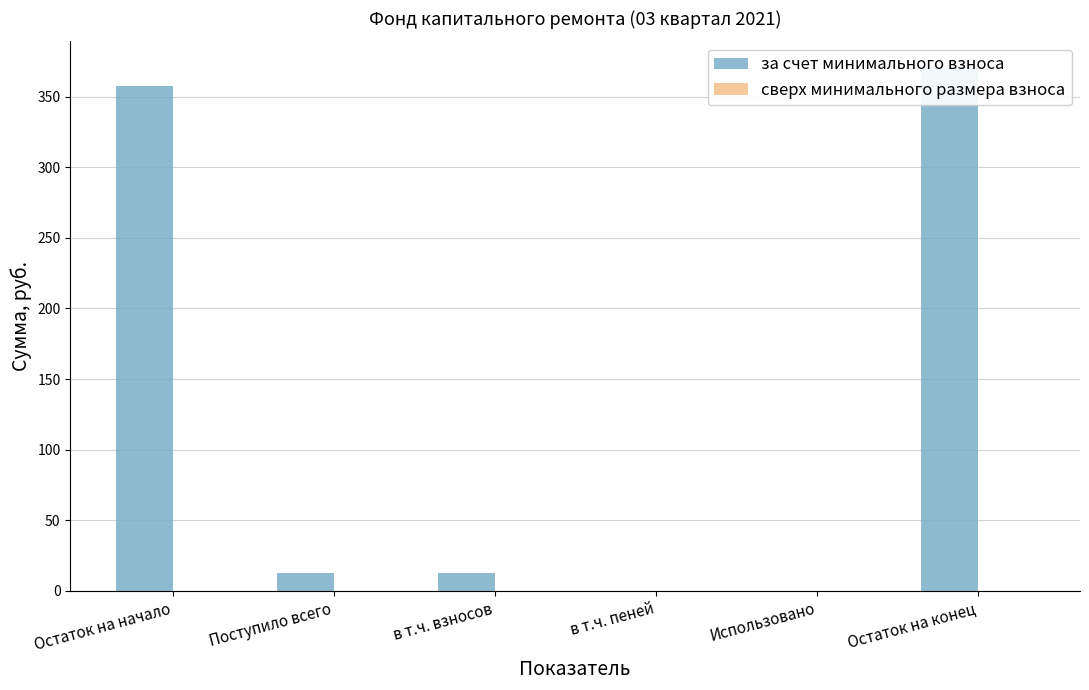

What is the sum of the за счет минимального взноса values at Использовано and Поступило всего?

12.9